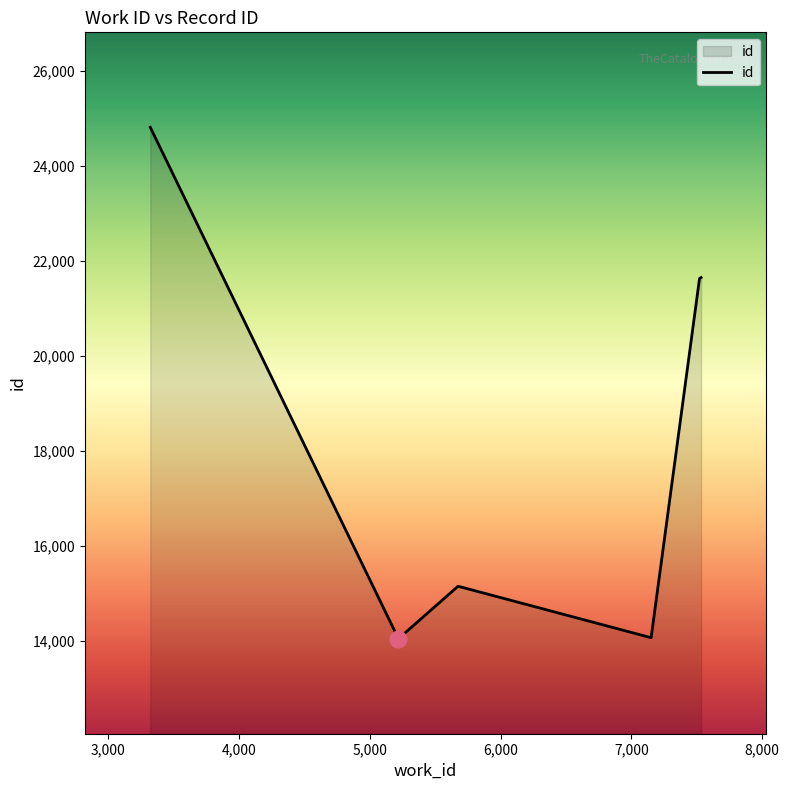

What is the sum of all values?

111322